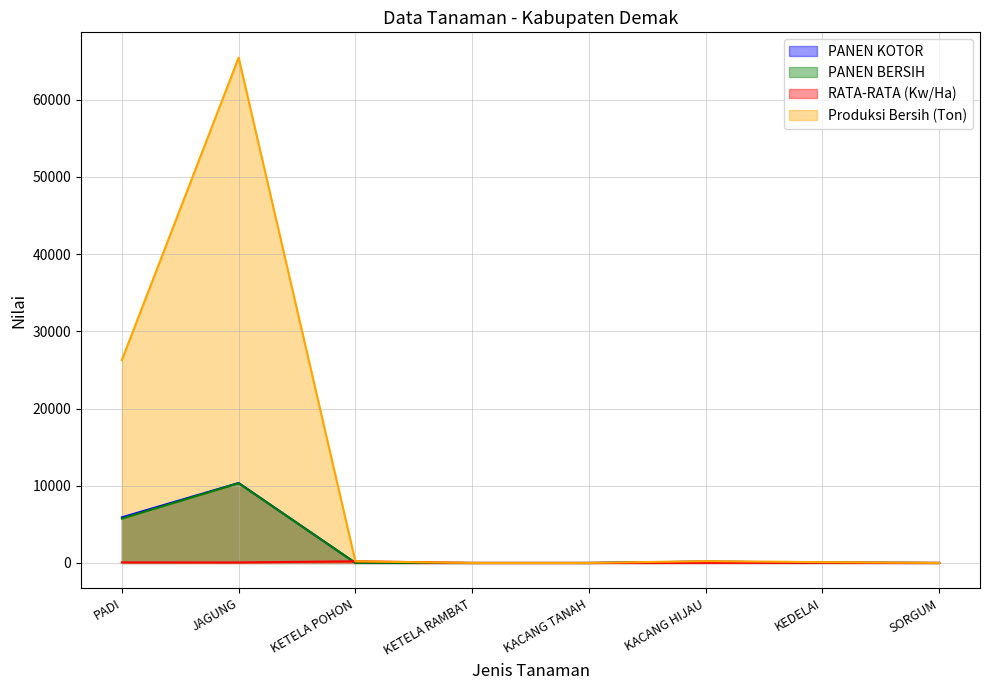

At how many categories does at least one series exceed 19775?

2